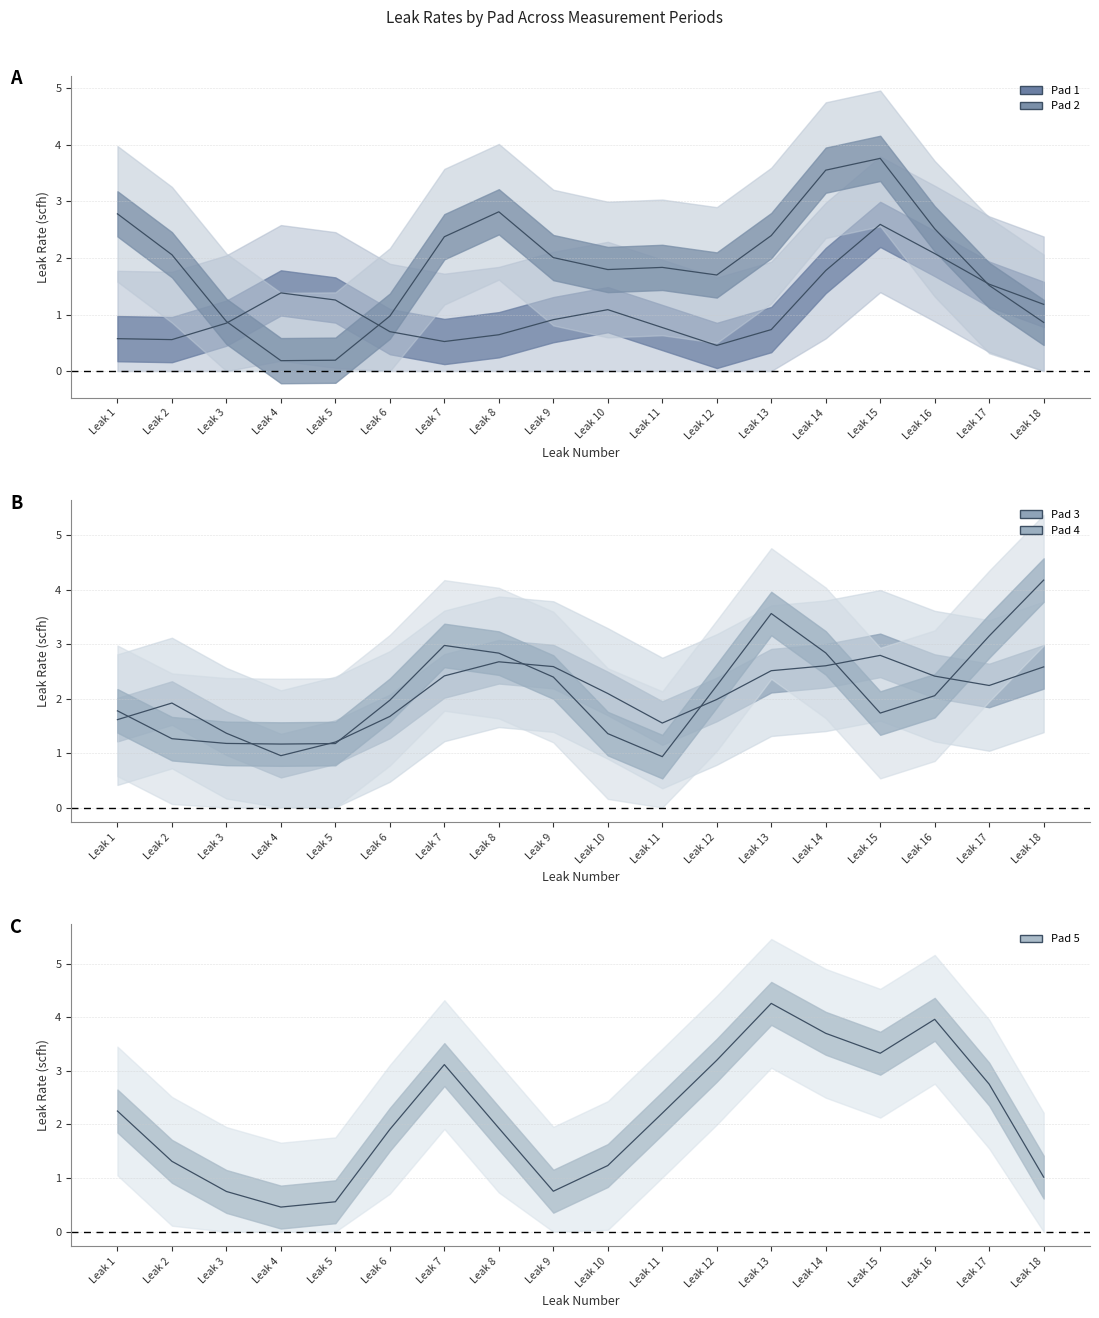

What is the difference between the Pad 2 values at Leak 17 and Leak 10?

0.3